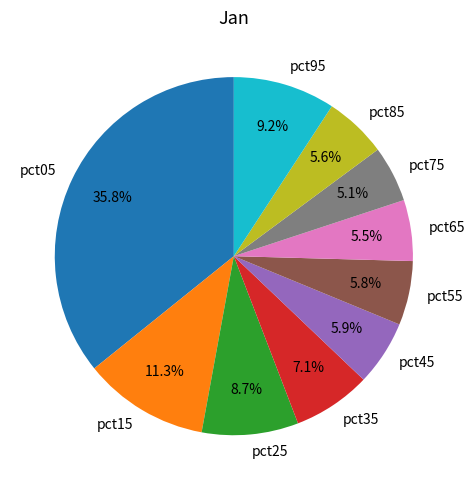

Count the number of slices in the pie.

10